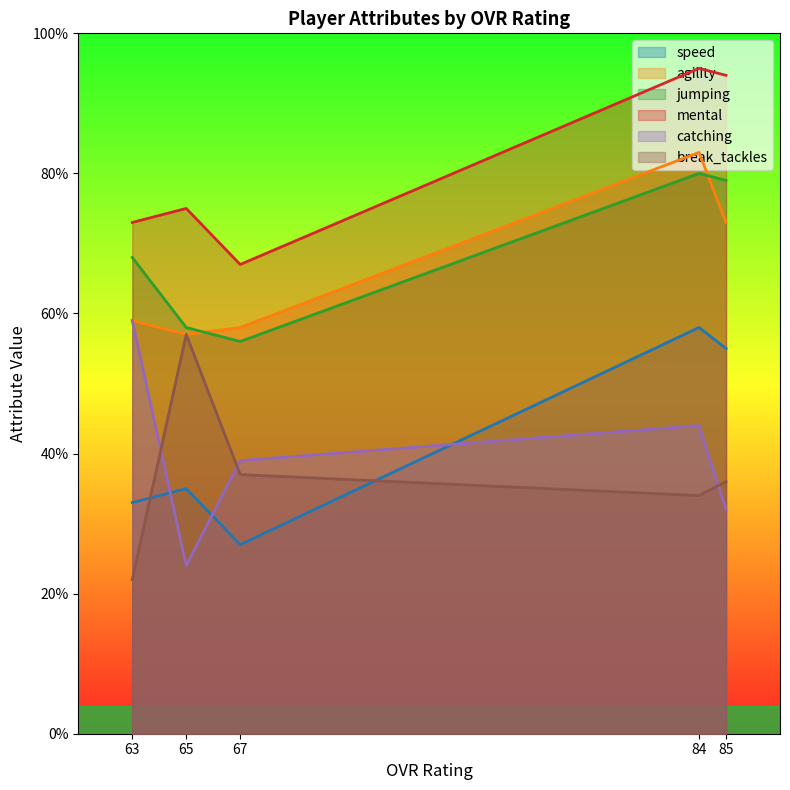

Which series changed the most between 65 and 63?

catching